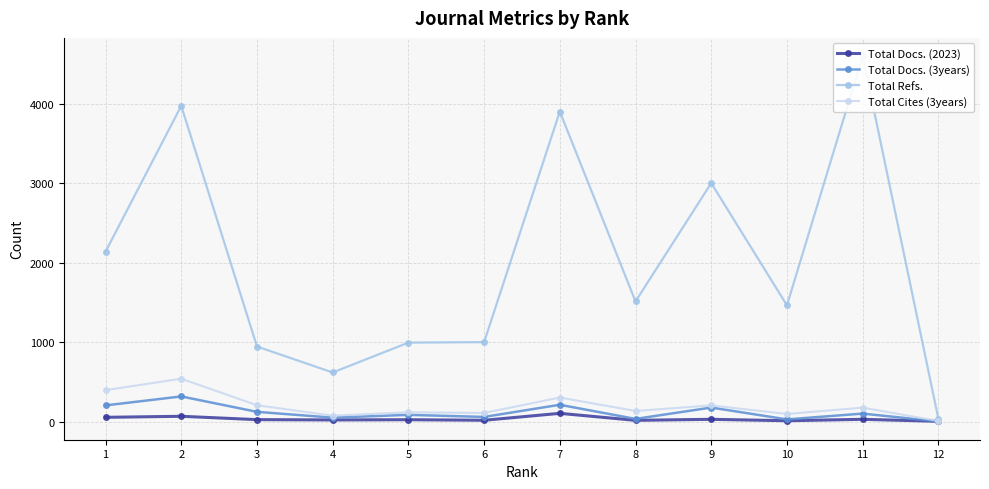

How many lines are shown in the chart?

4